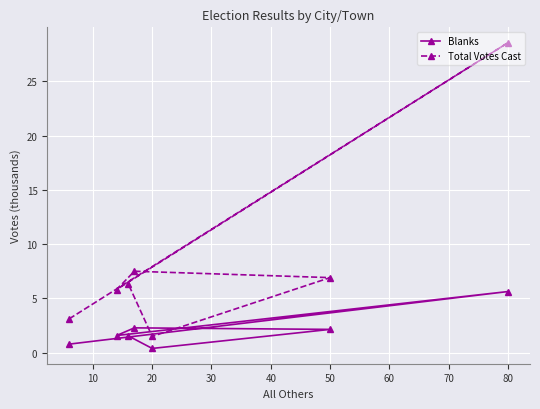

What is the value of the Blanks point at the 7th from the left?

1.5